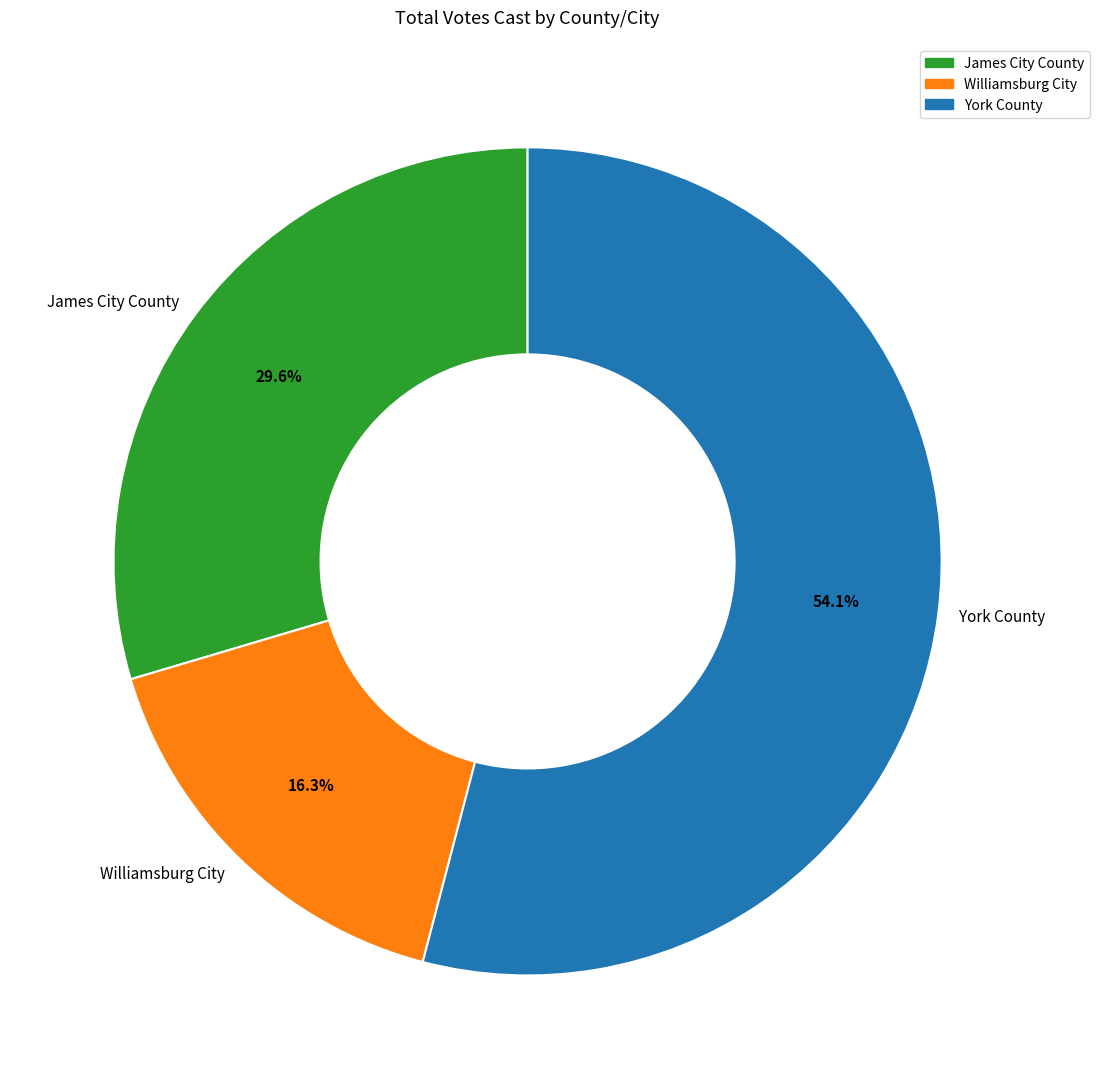

How many segments does this pie chart have?

3